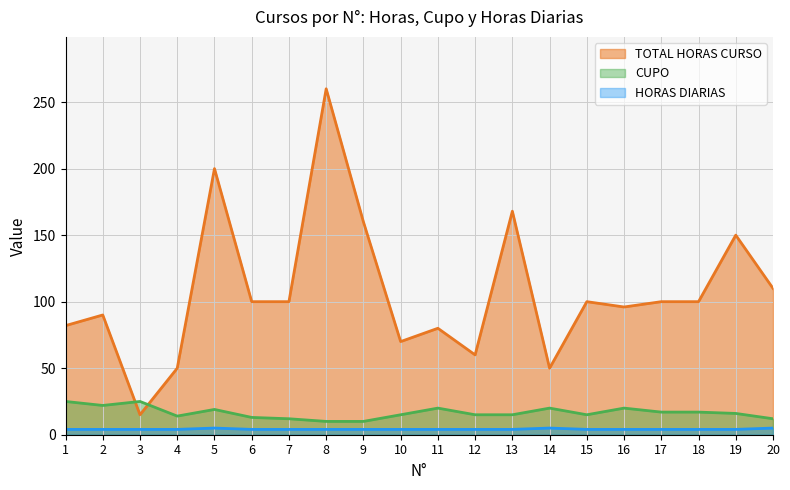

Rank the series at 14 from highest to lowest value.

TOTAL HORAS CURSO, CUPO, HORAS DIARIAS